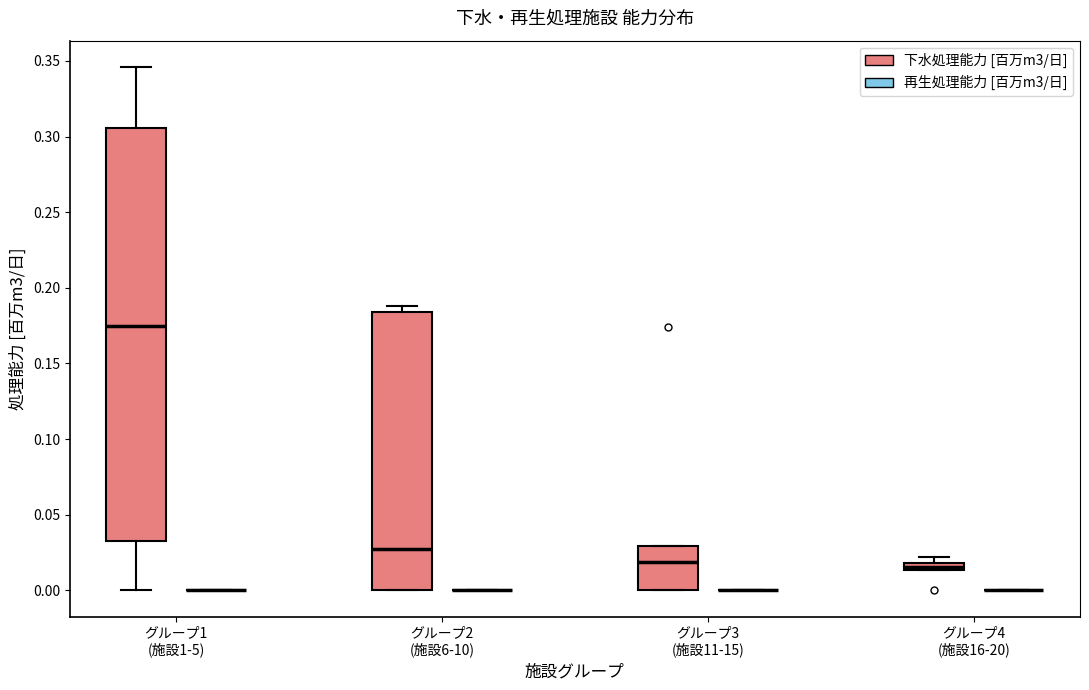

Where does the median line of the box for グループ1 (施設1-5) (下水処理能力 [百万m3/日]) sit on the y-axis? The values are not printed on the chart, so give them approximately, as read against the axis.

0.175